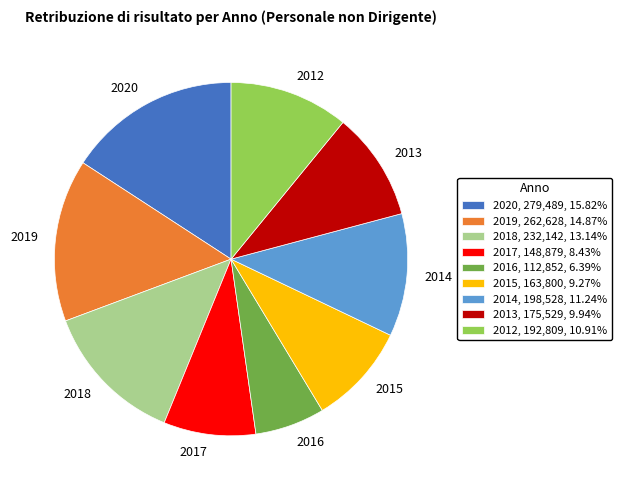

Combined, do 2014 and 2018 account for over 50%?

No